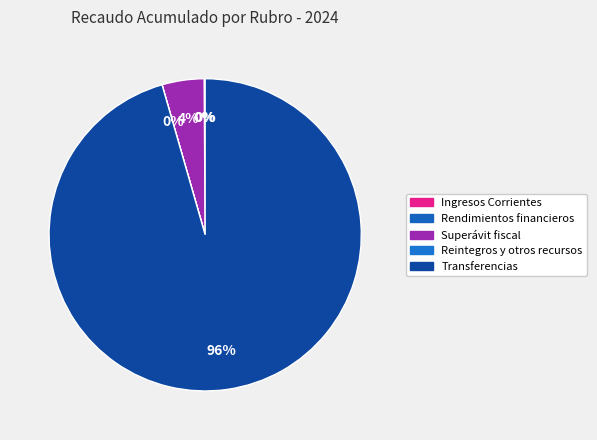

Is there any slice that represents more than half of the pie?

Yes